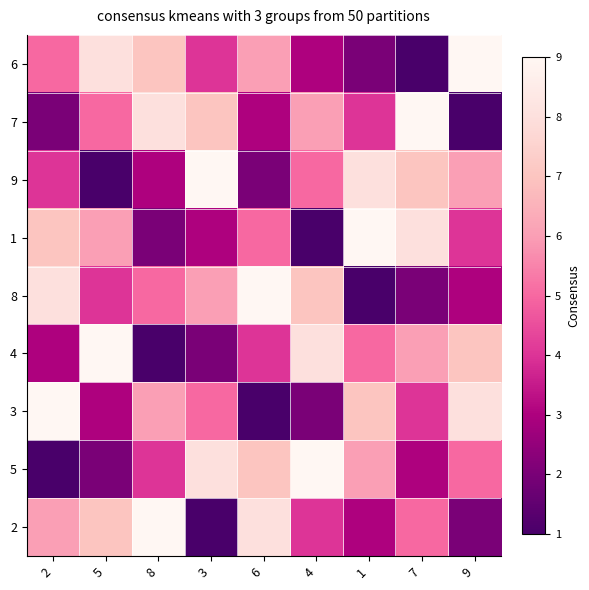

What is the greatest value displayed?

9